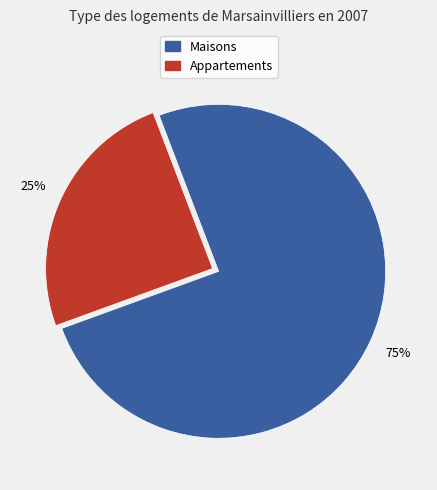

Does any single category account for the majority?

Yes